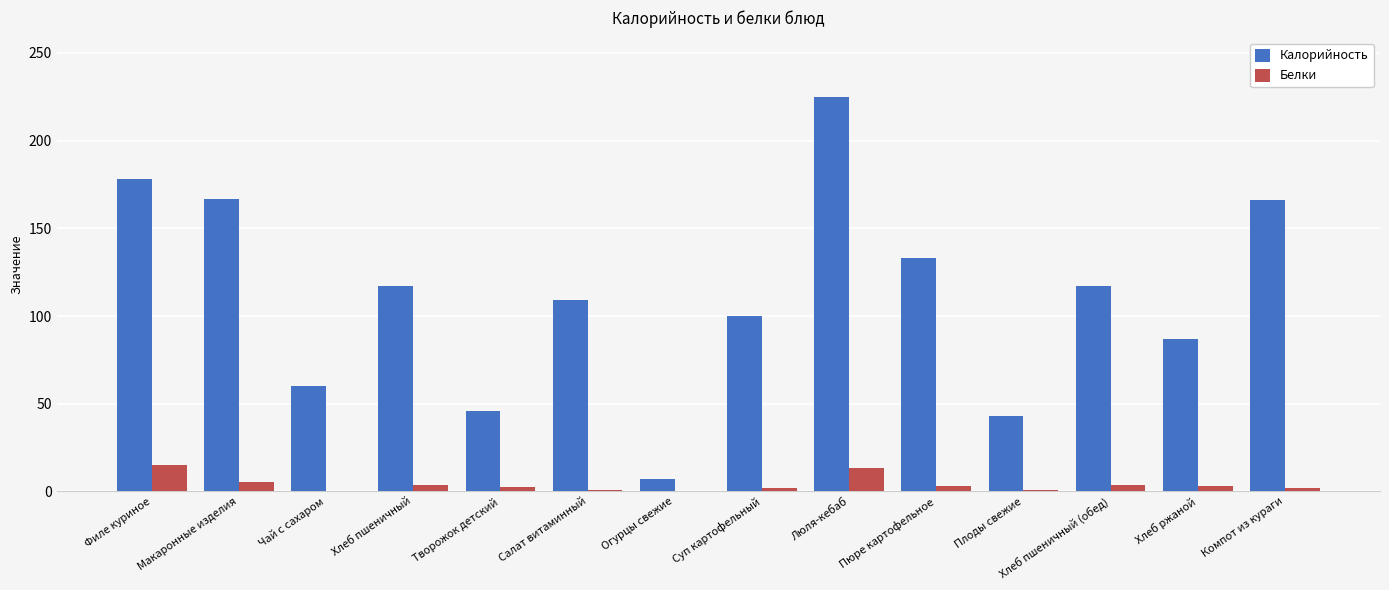

What is the sum of all Калорийность values?

1555.0